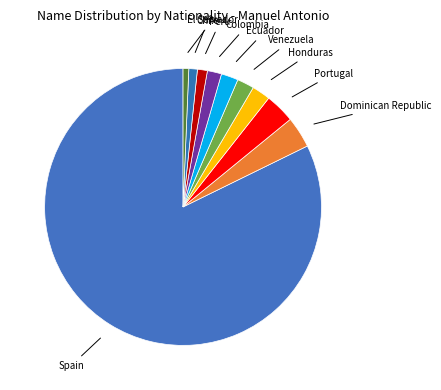

How many segments does this pie chart have?

10